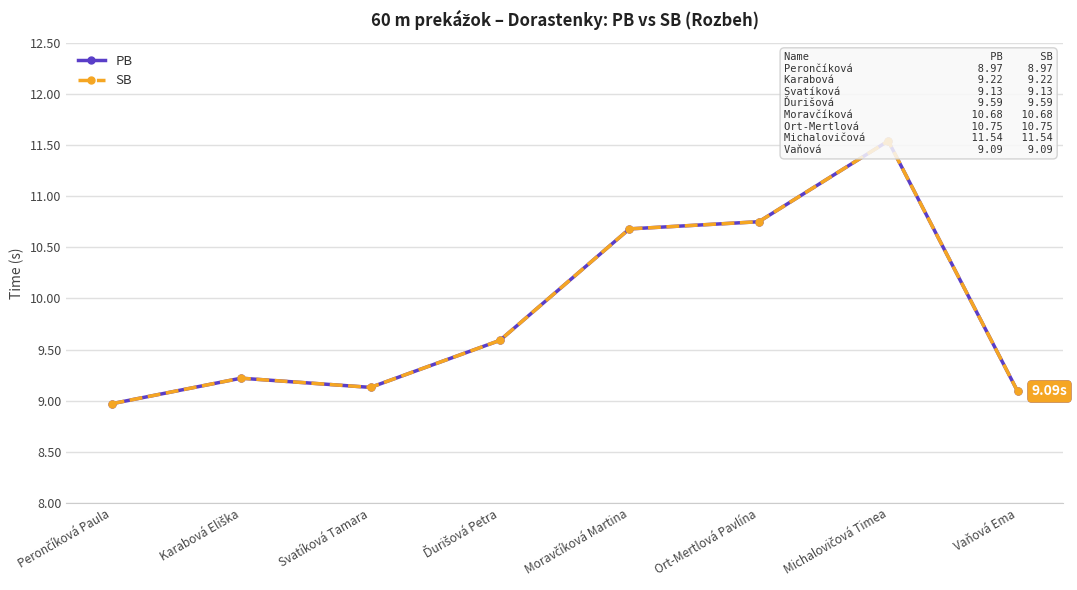

Where is SB nearest to the value 10?

Ďurišová Petra